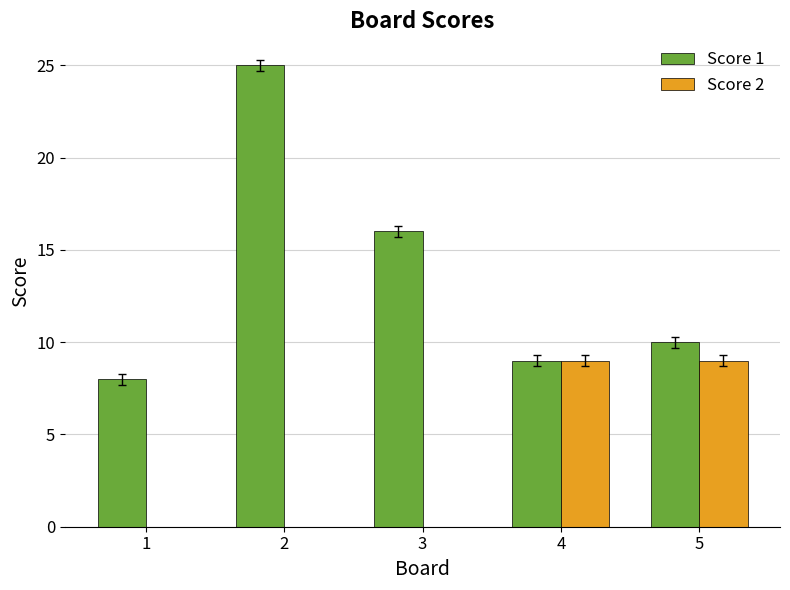

Between 1 and 3, which series saw the biggest shift?

Score 1